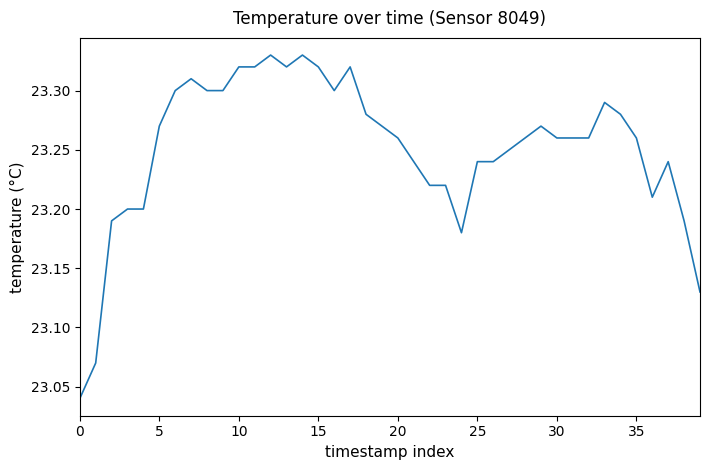

How many lines are shown in the chart?

1